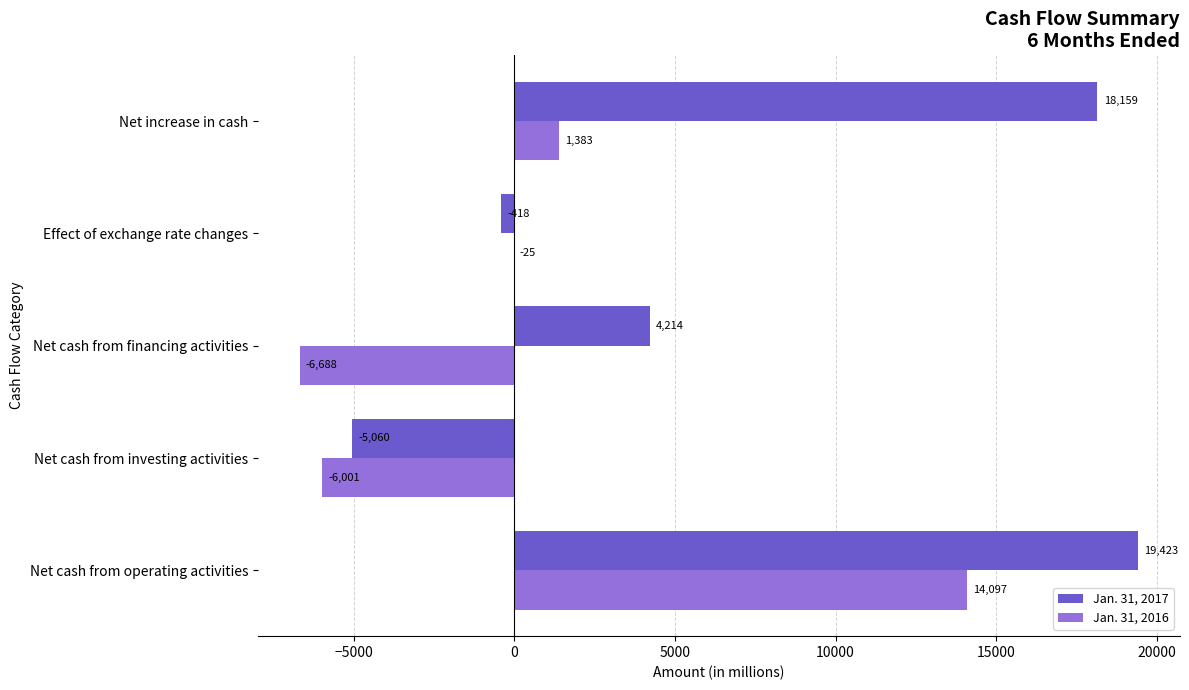

What is the maximum value for Jan. 31, 2016?

14097